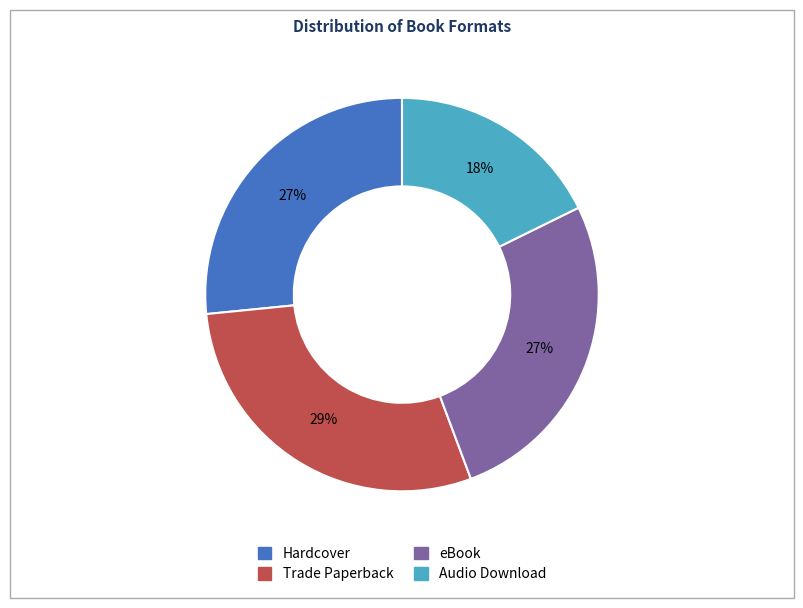

Count the number of slices in the pie.

4